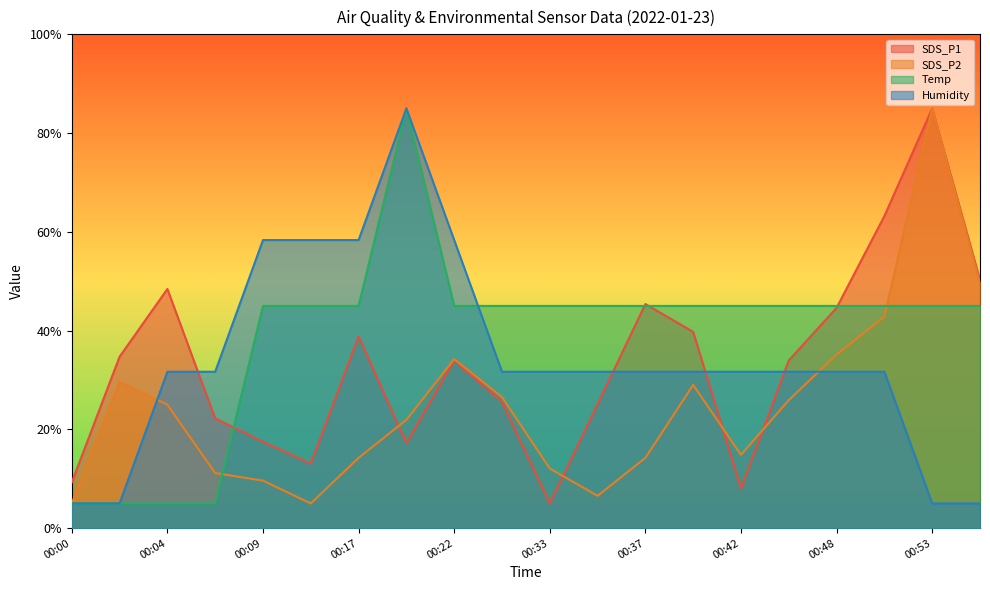

True or false: Temp has a value of 66.8 at 00:45.

False